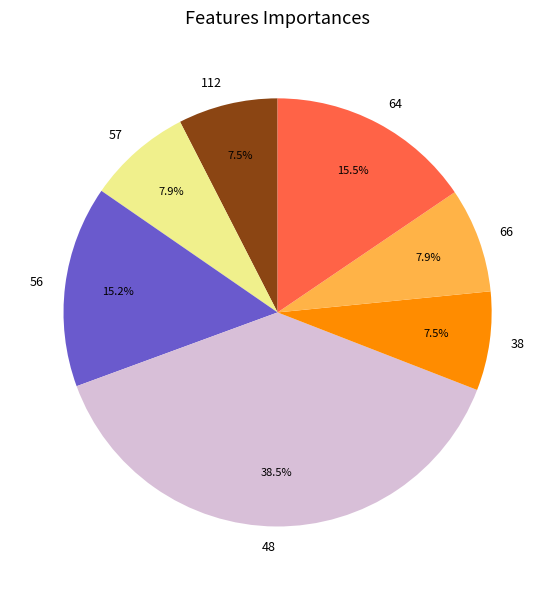

What is the total percentage of 66 and 48?

46.4%